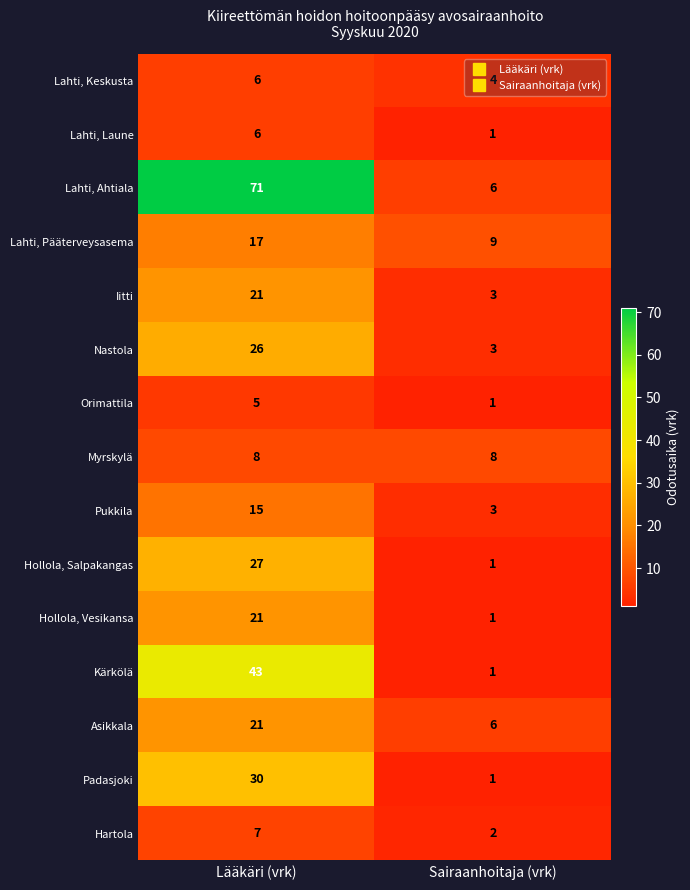

Which label corresponds to the largest value in the chart?

Lääkäri (vrk)